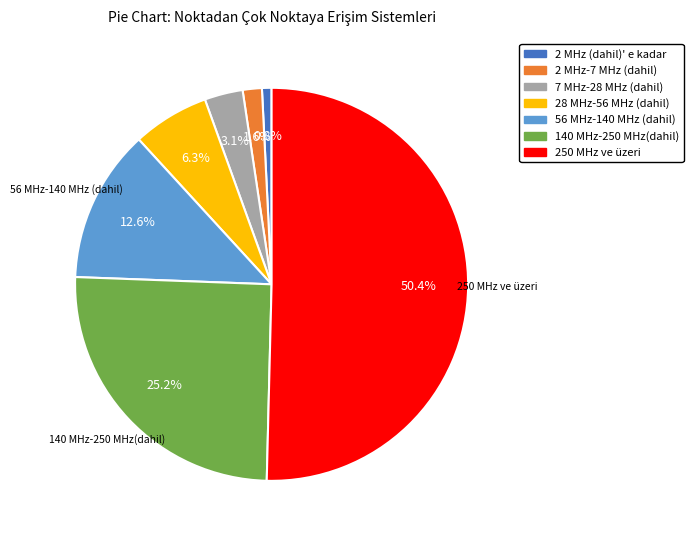

How many slices are in this pie chart?

7